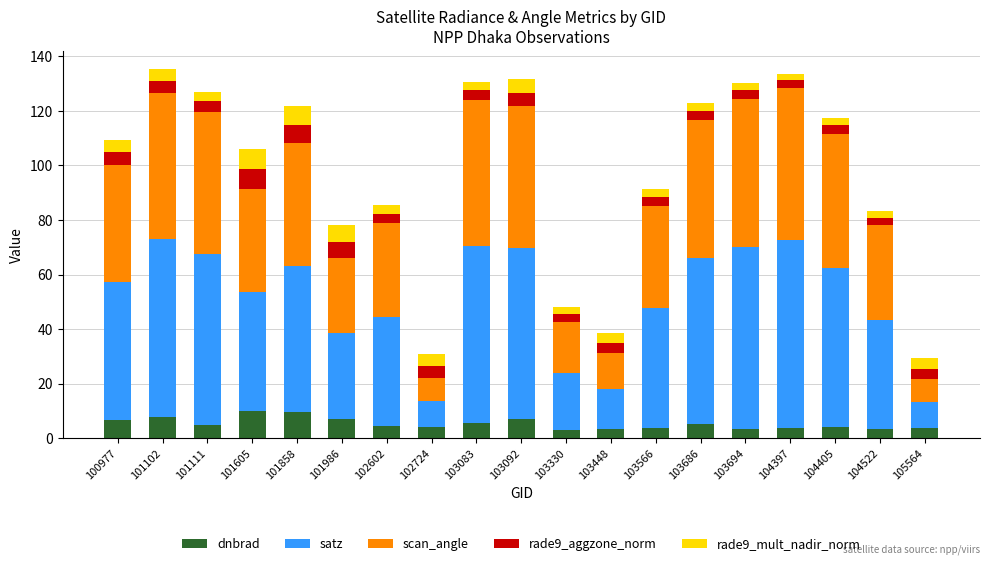

How many categories are shown in the chart?

19